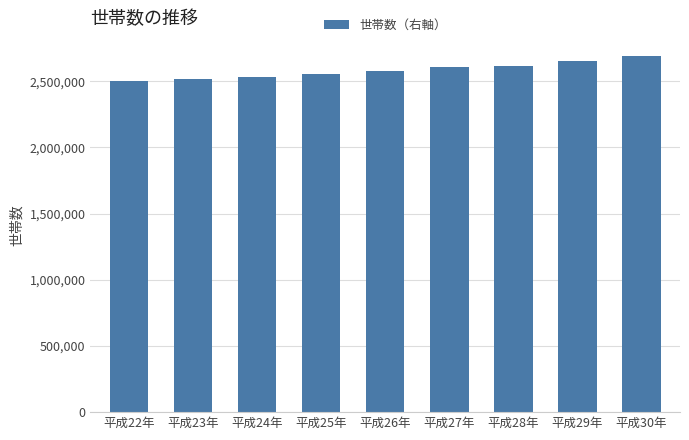

How many bars are there in total?

9